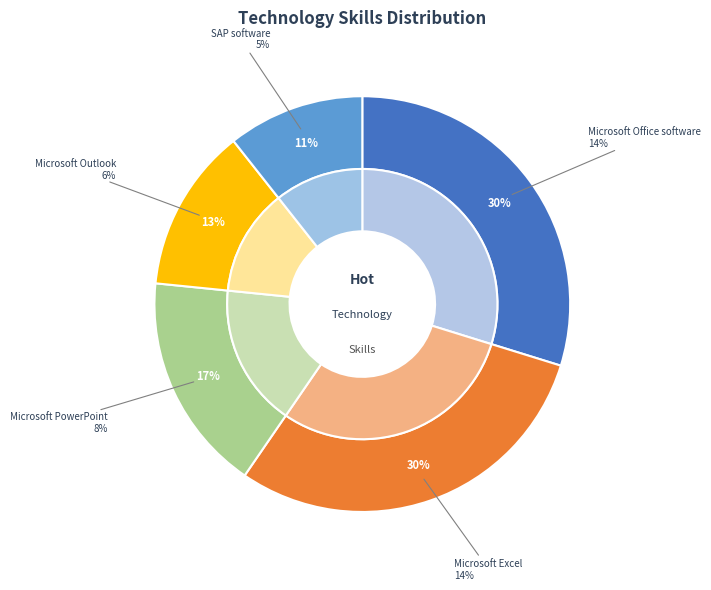

Which has a higher value, Microsoft Excel or Microsoft Outlook?

Microsoft Excel